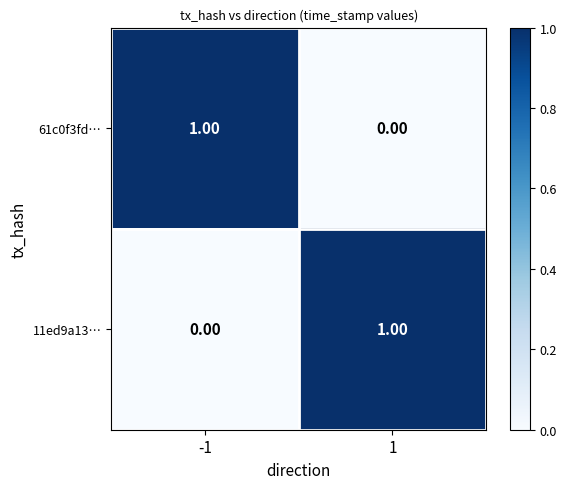

Rank the categories by 61c0f3fd… value from lowest to highest.

1, -1